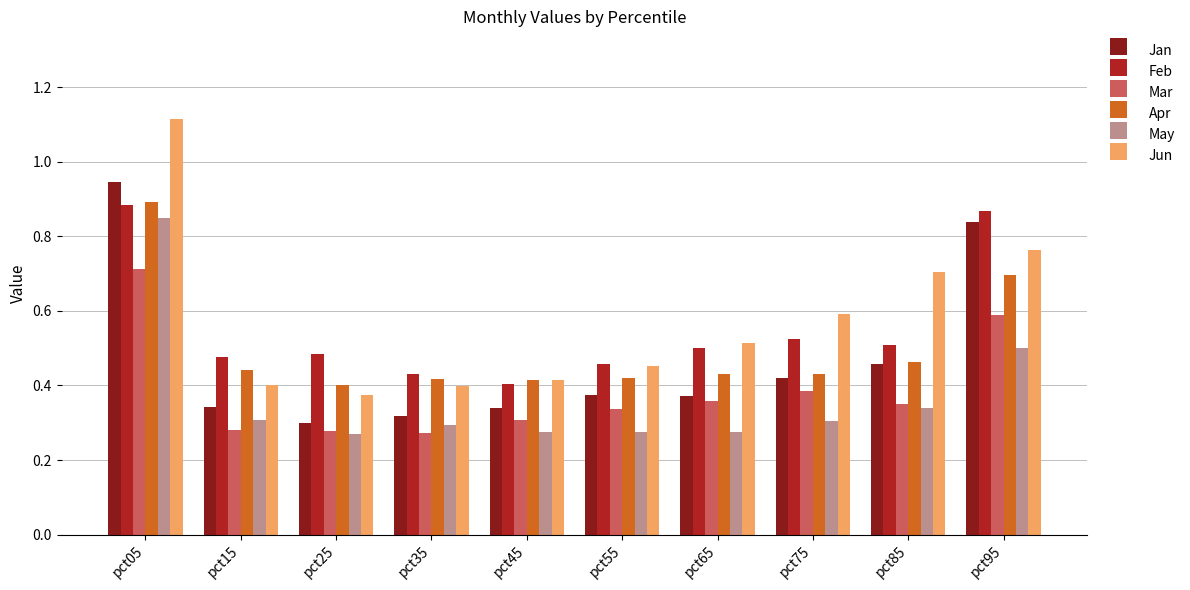

What is the total value across all series at pct15?

2.2